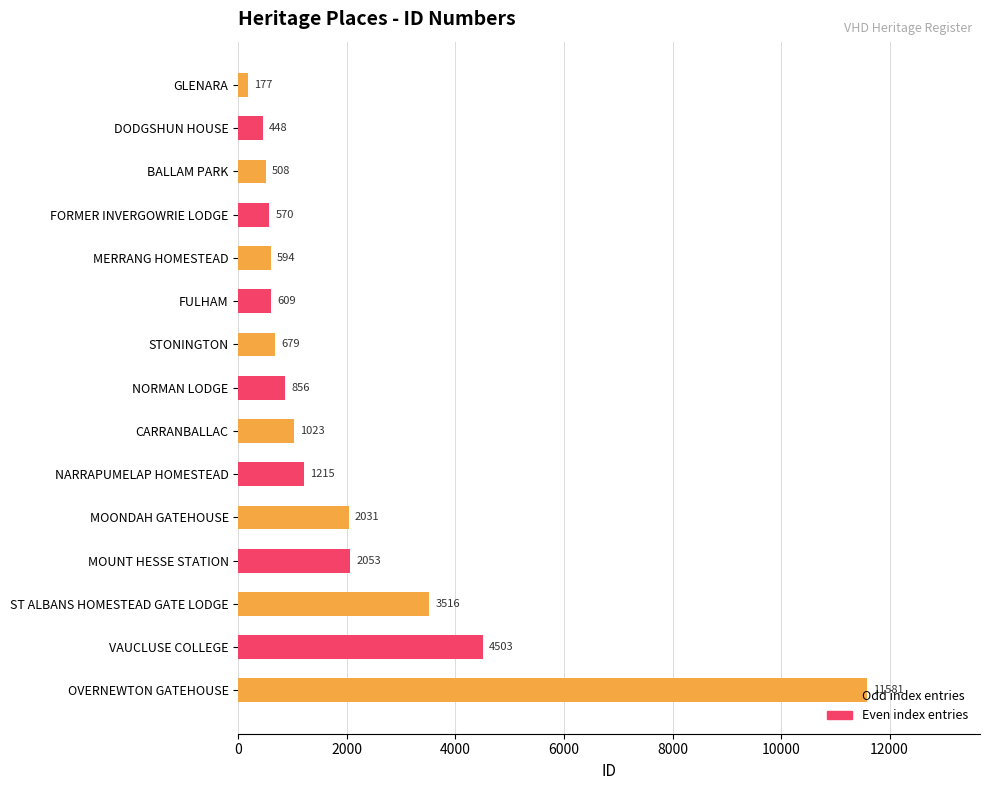

At which label is the value closest to 5879?

VAUCLUSE COLLEGE